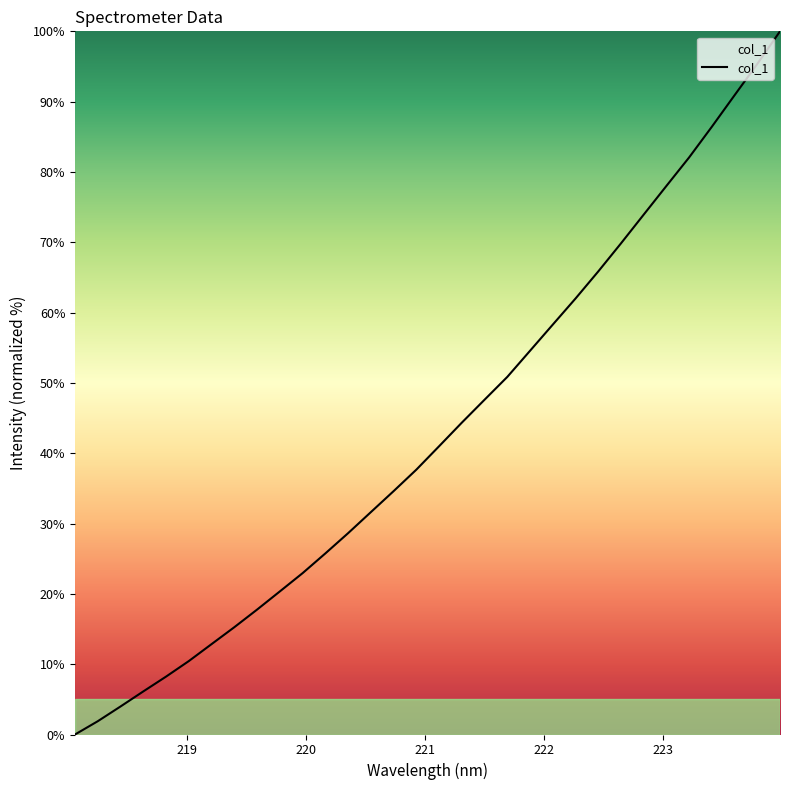

What is the greatest value displayed?

100.0